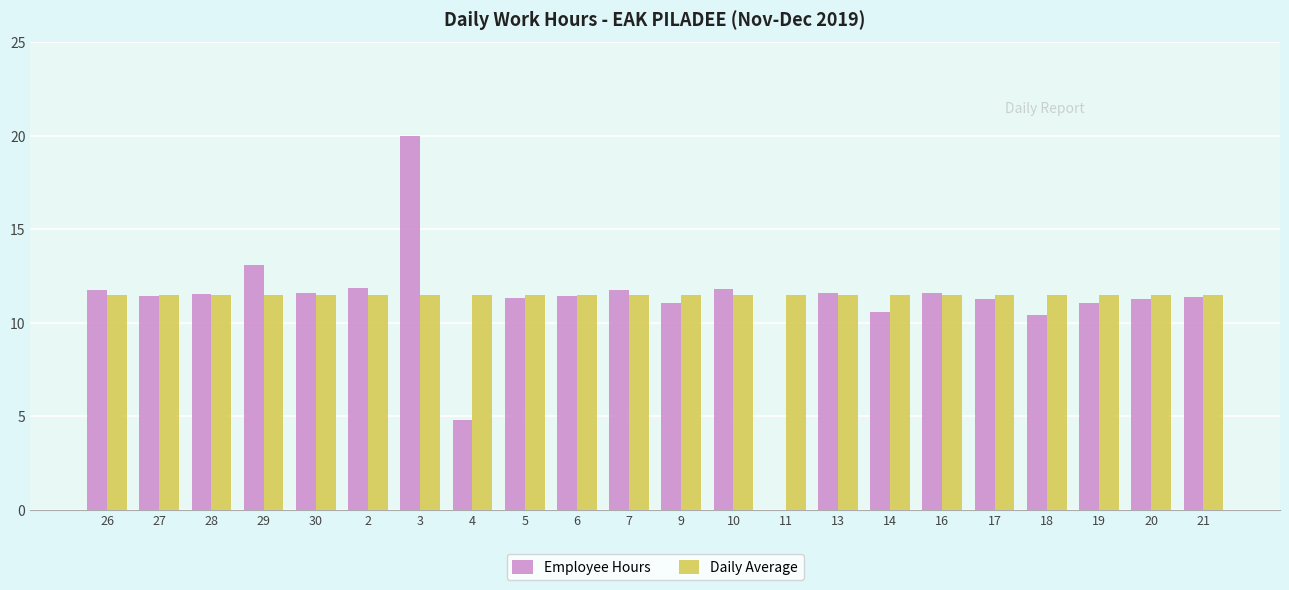

True or false: Employee Hours has a value of 4.2 at 6.

False